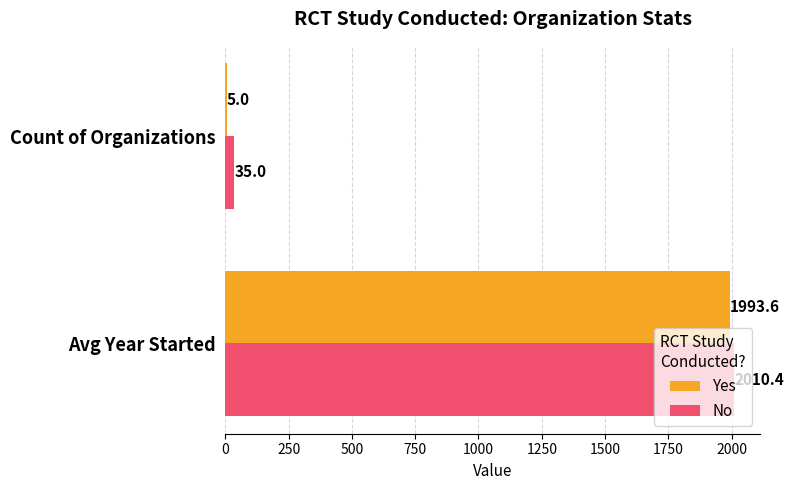

What is the sum of all Yes values?

1998.6